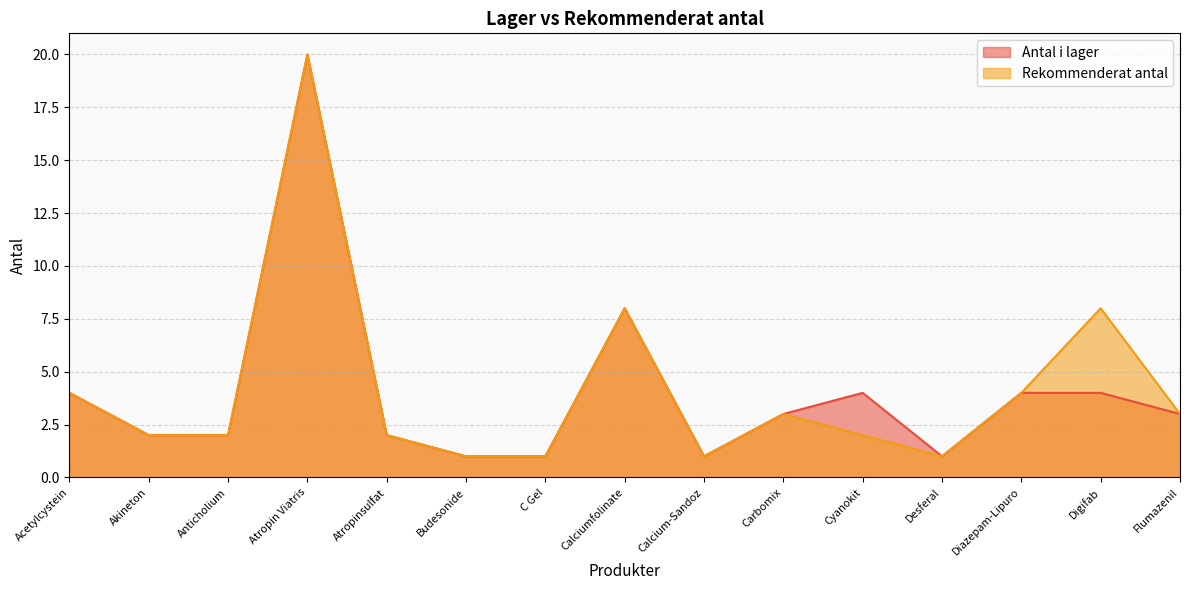

How many interior local valleys does the Antal i lager series have?

2